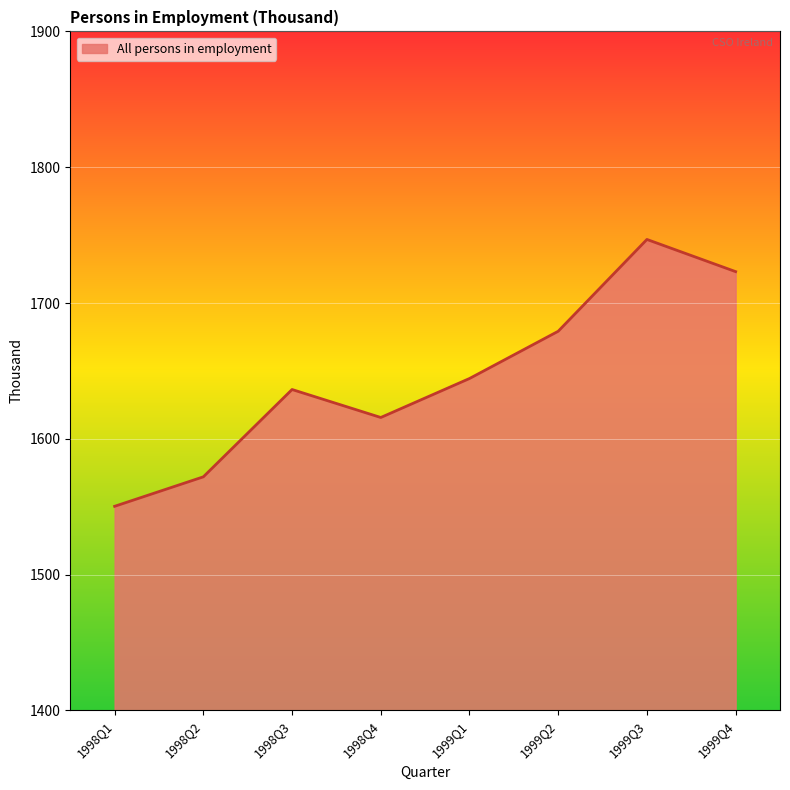

What is the change in value from 1998Q4 to 1999Q4?

+107.4